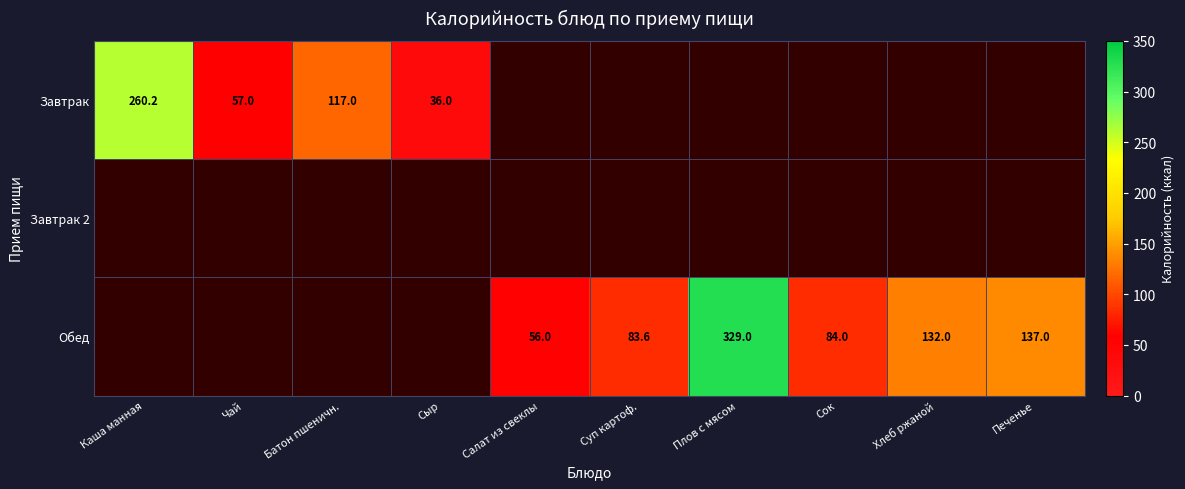

At how many categories does at least one series exceed 212?

2